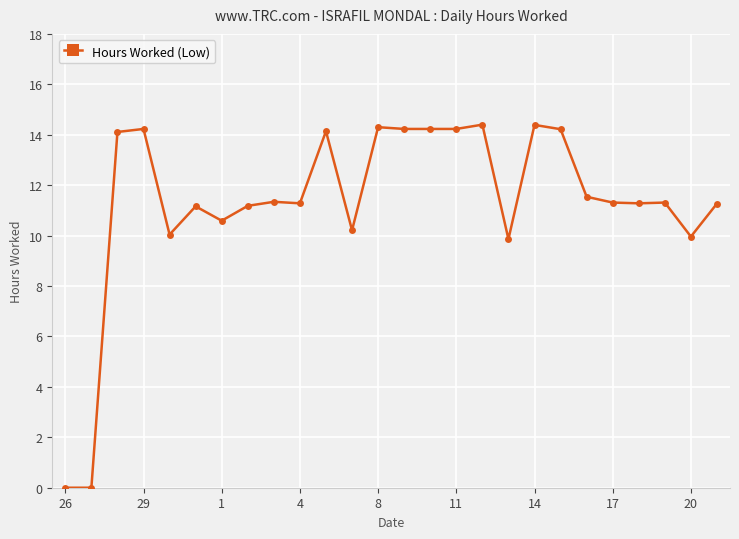

What is the greatest value displayed?

14.4